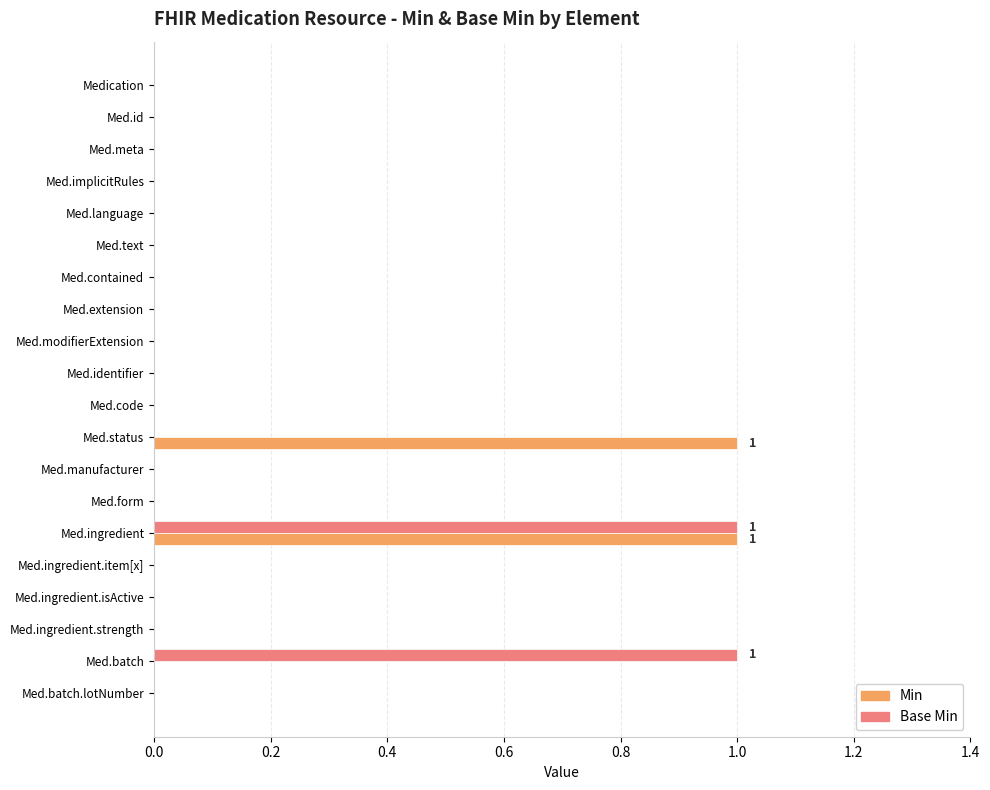

At which category is the sum across all series the highest?

Med.ingredient